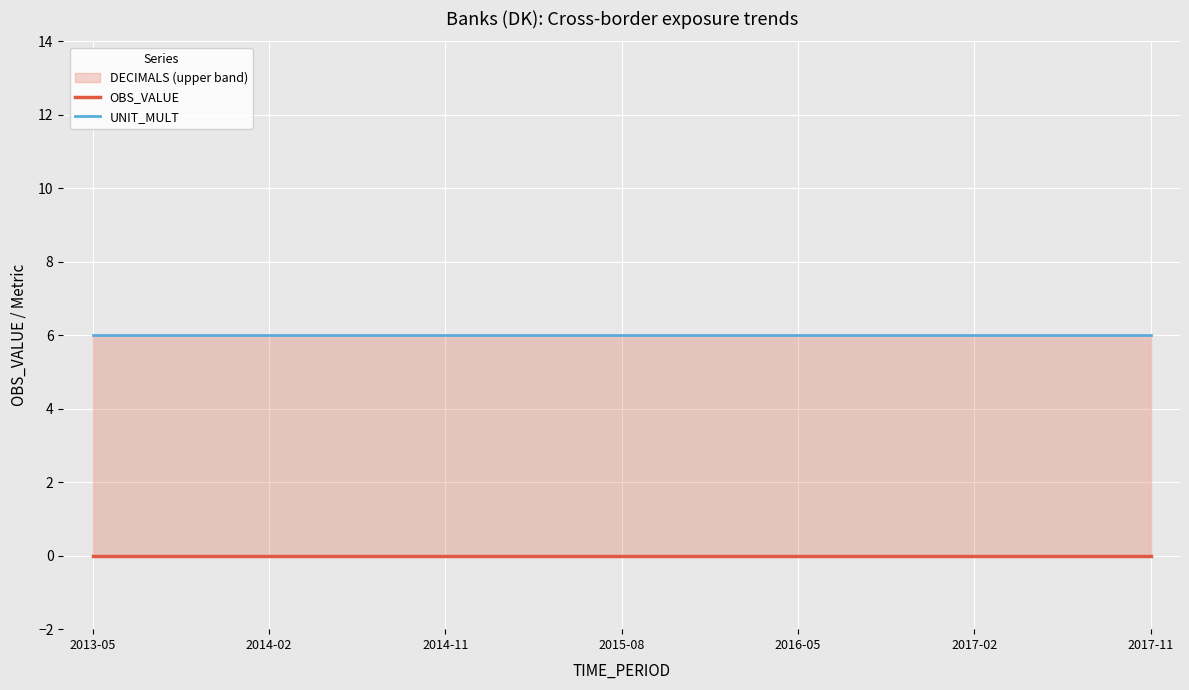

True or false: UNIT_MULT and OBS_VALUE cross at least once.

False